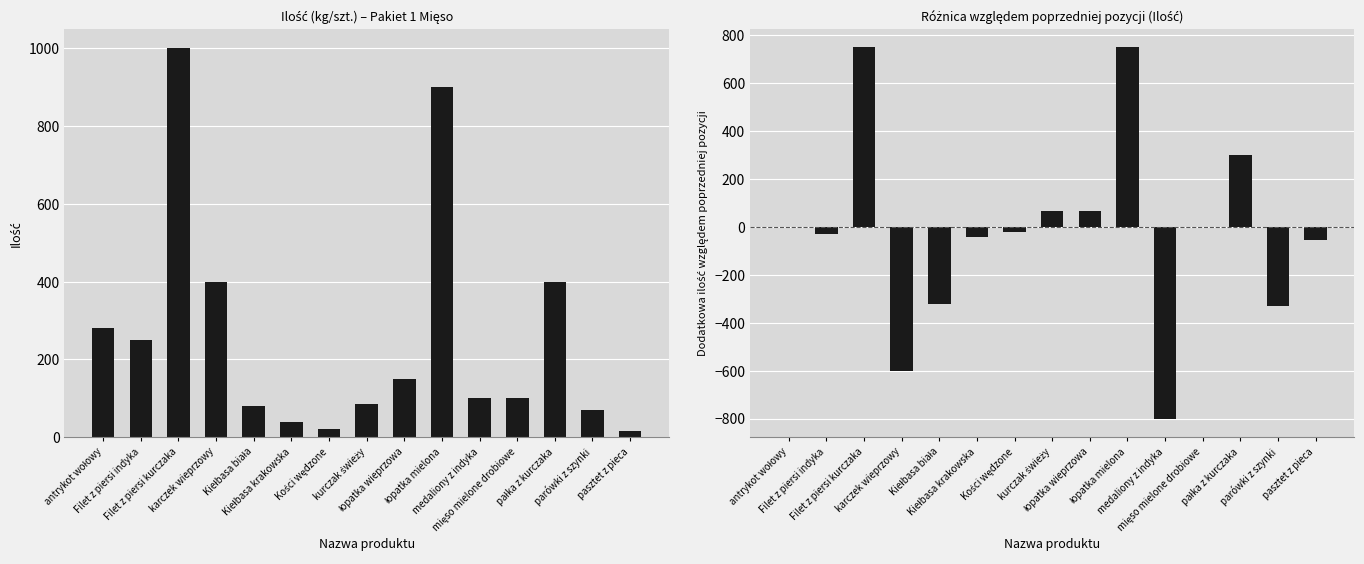

List the labels in order of Ilość value, smallest first.

pasztet z pieca, Kości wędzone, Kiełbasa krakowska, parówki z szynki, Kiełbasa biała, kurczak świeży, medaliony z indyka, mięso mielone drobiowe, łopatka wieprzowa, Filet z piersi indyka, antrykot wołowy, karczek wieprzowy, pałka z kurczaka, łopatka mielona, Filet z piersi kurczaka